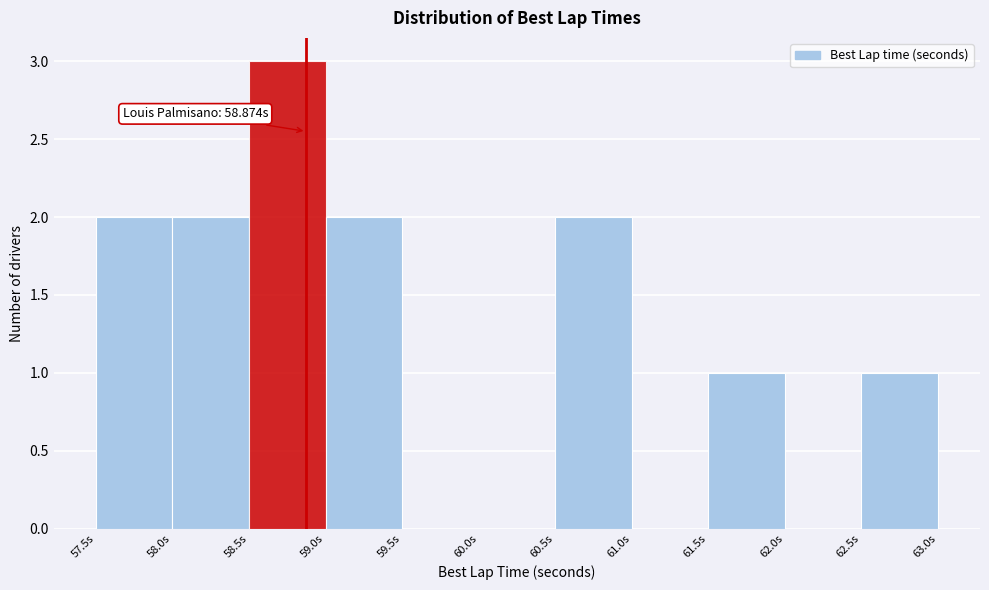

Which range on the x-axis has the tallest bar?

58.5 to 59.0